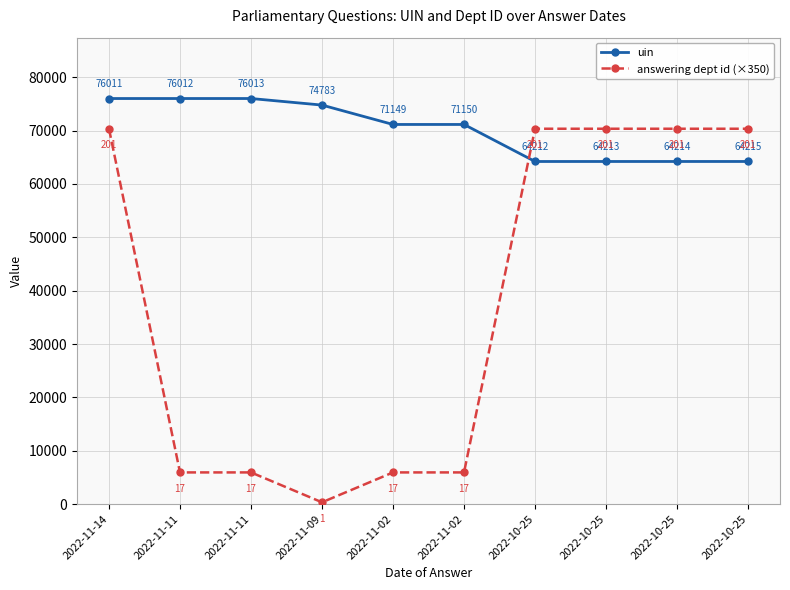

How many intersections are there between answering dept id (×350) and uin?

1